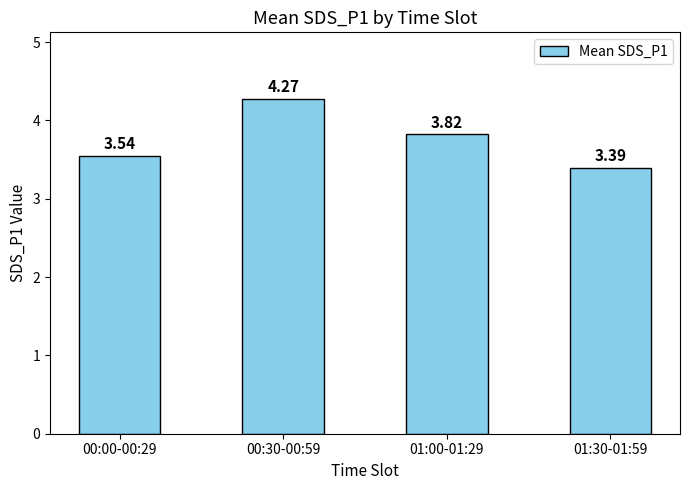

Which label corresponds to the largest value in the chart?

00:30-00:59